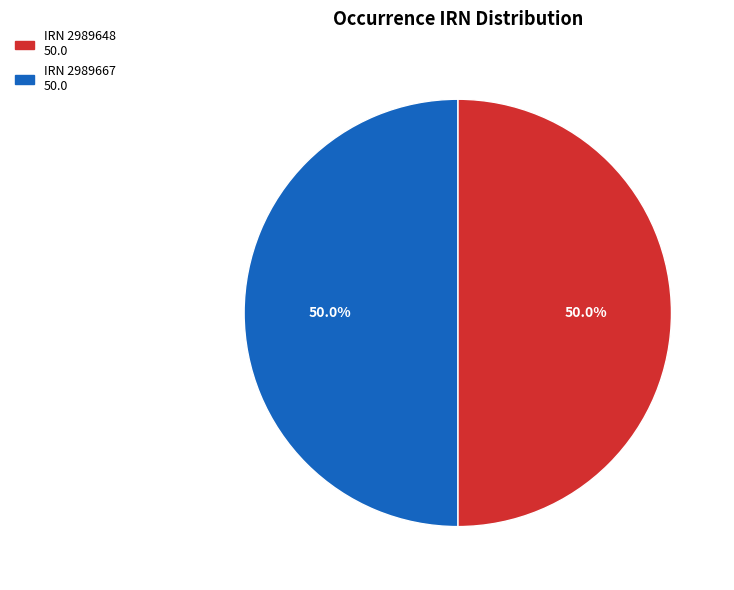

How many slices are in this pie chart?

2